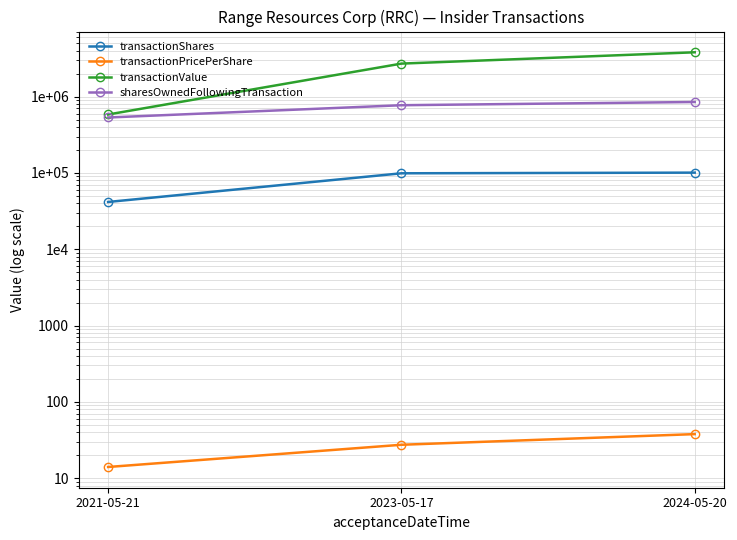

What is the label of the 2nd point from the left?

2023-05-17